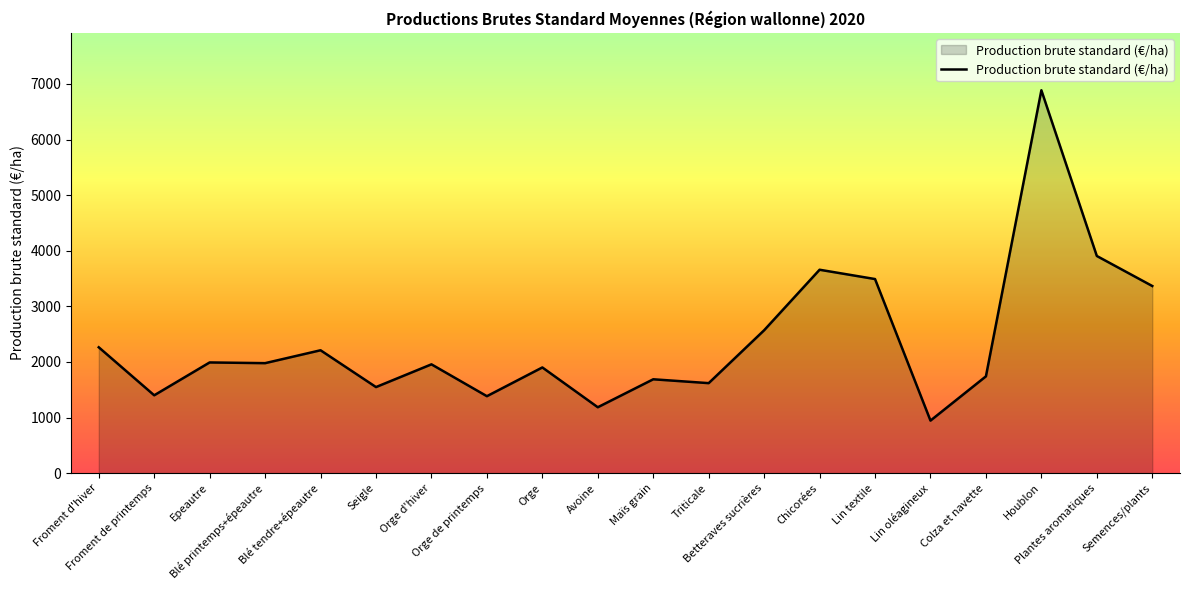

True or false: the data shows 3658.6 at Chicorées.

True